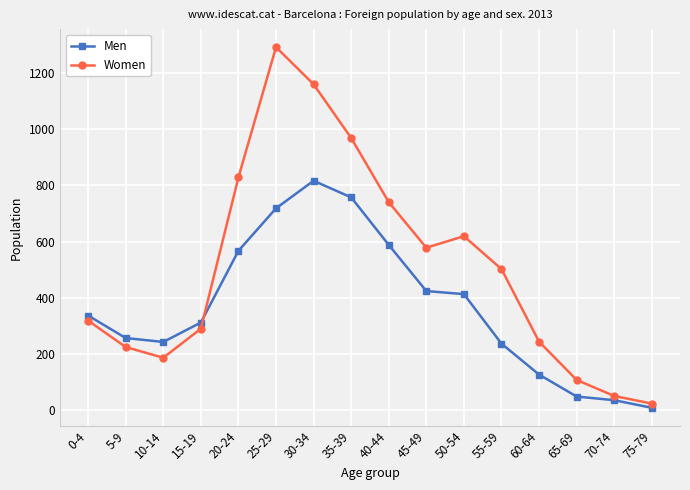

What is the difference between the Men values at 5-9 and 50-54?

156